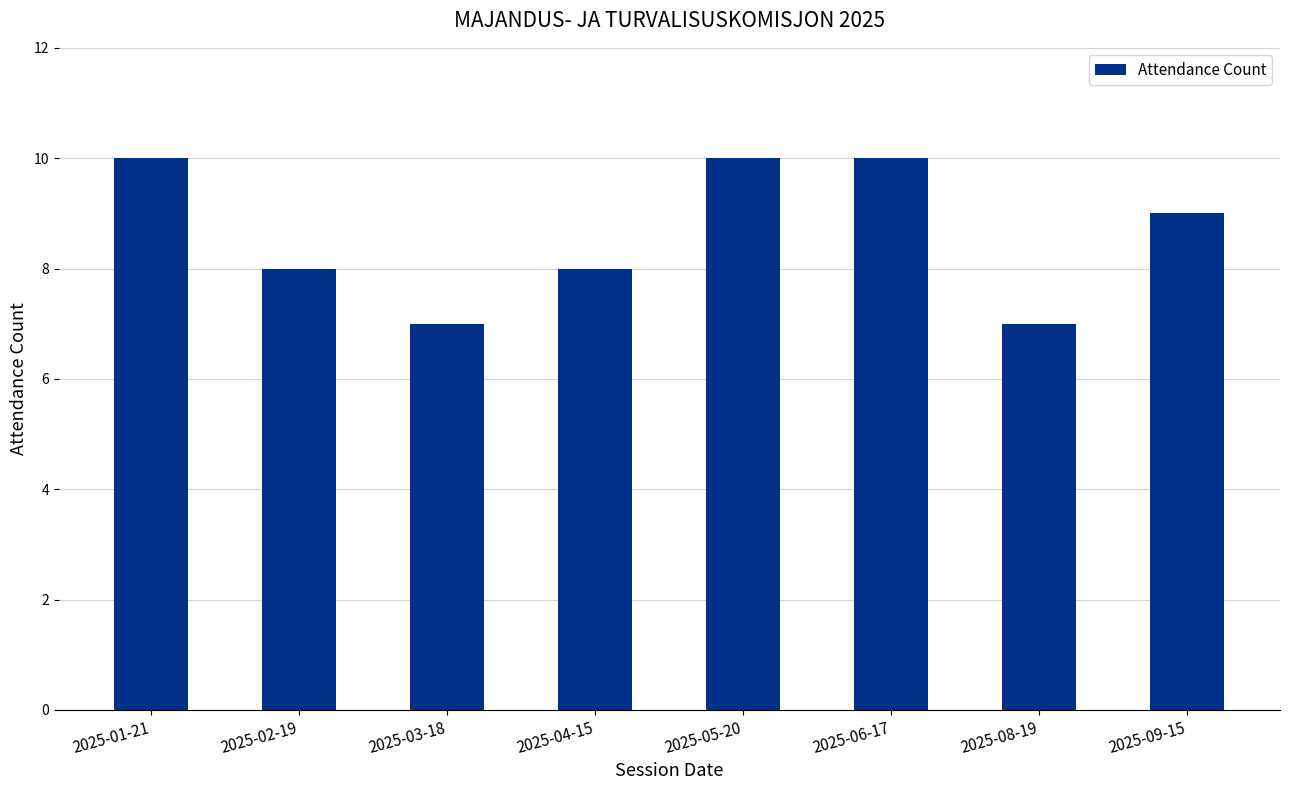

Approximately how many times larger is the value at 2025-06-17 compared to 2025-09-15?

1.1